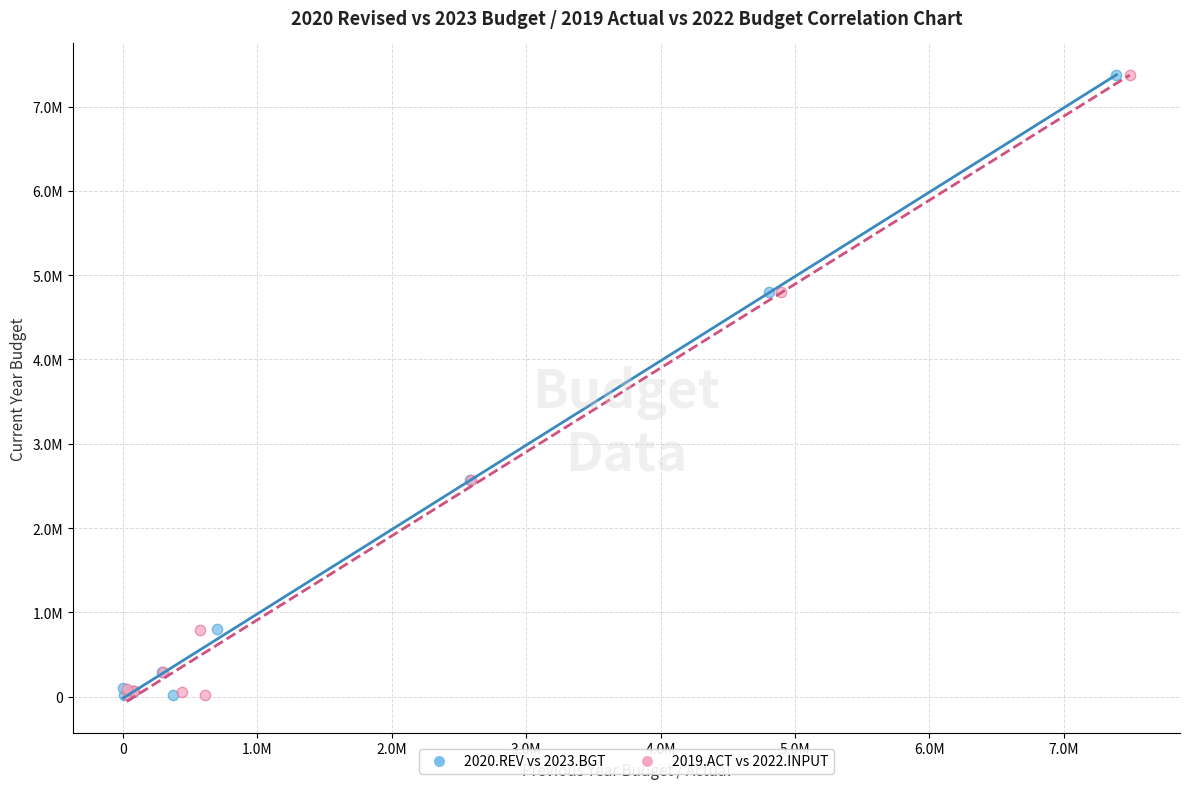

What are all the series names shown in the legend?

2020.REV vs 2023.BGT, 2019.ACT vs 2022.INPUT